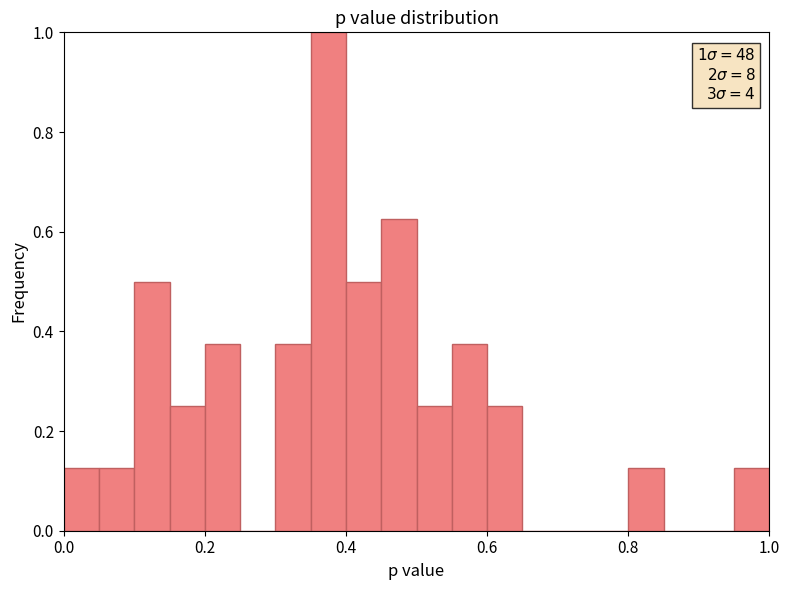

Around what value on the x-axis is the tallest bar? Give the approximate position of its centre, as read against the axis.

0.38